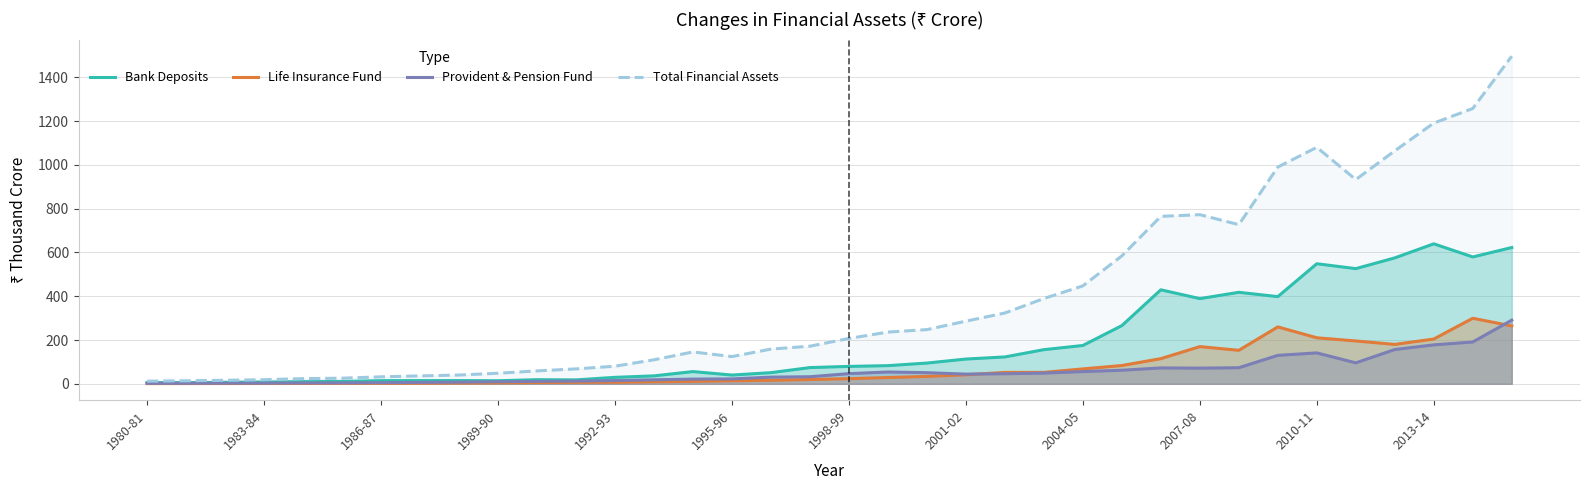

True or false: Bank Deposits and Total Financial Assets cross at least once.

False